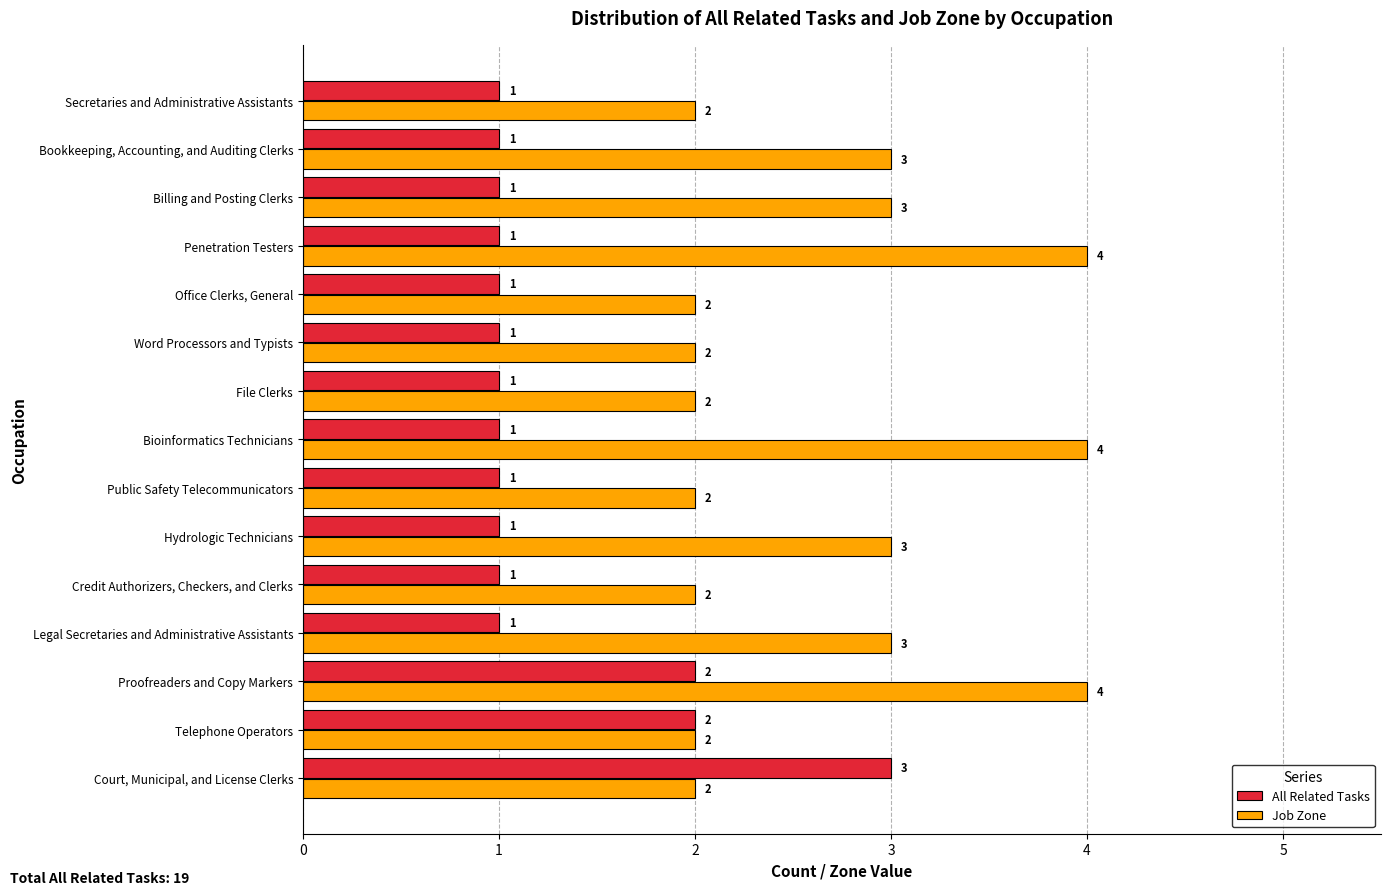

What is the sum of all All Related Tasks values?

19